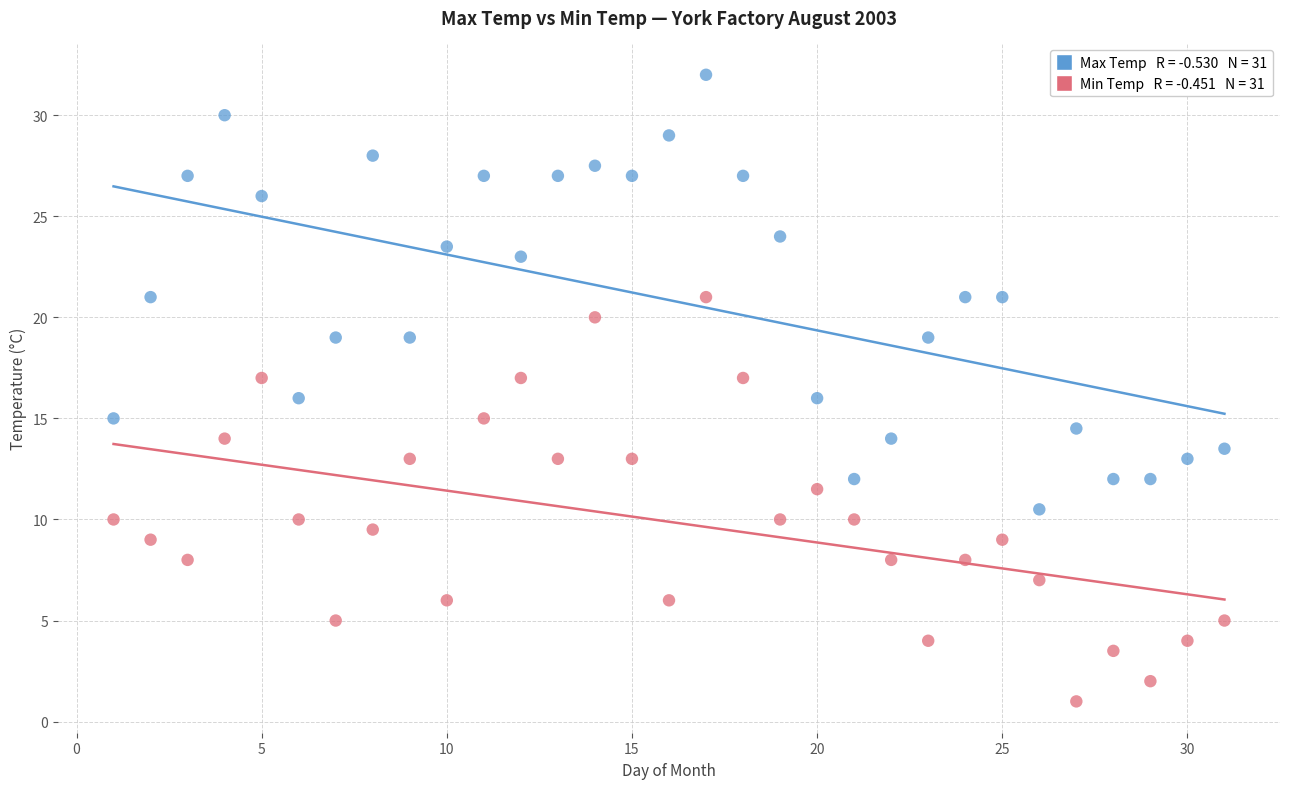

Across all data points, what is the range of X values (max minus min)?

30.0